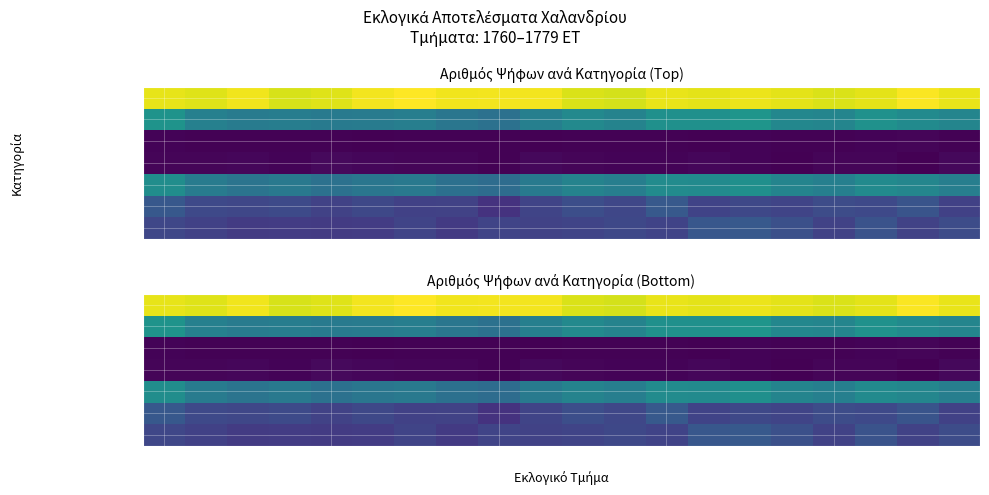

Where does the ΕΓΚΥΡΑ series first go above 204?

1760 ET